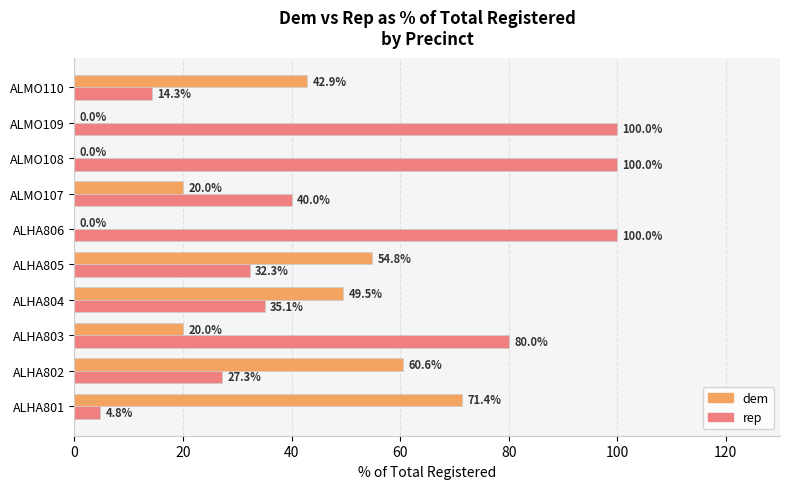

True or false: dem has a value of 13.9 at ALMO107.

False